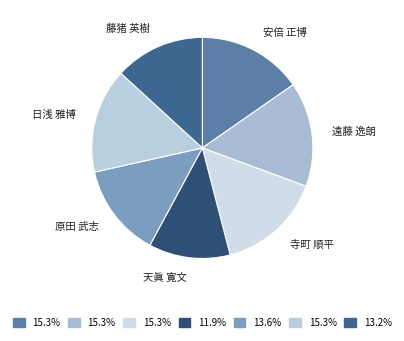

Approximately how many times larger is the value at 安倍 正博 compared to 原田 武志?

1.1